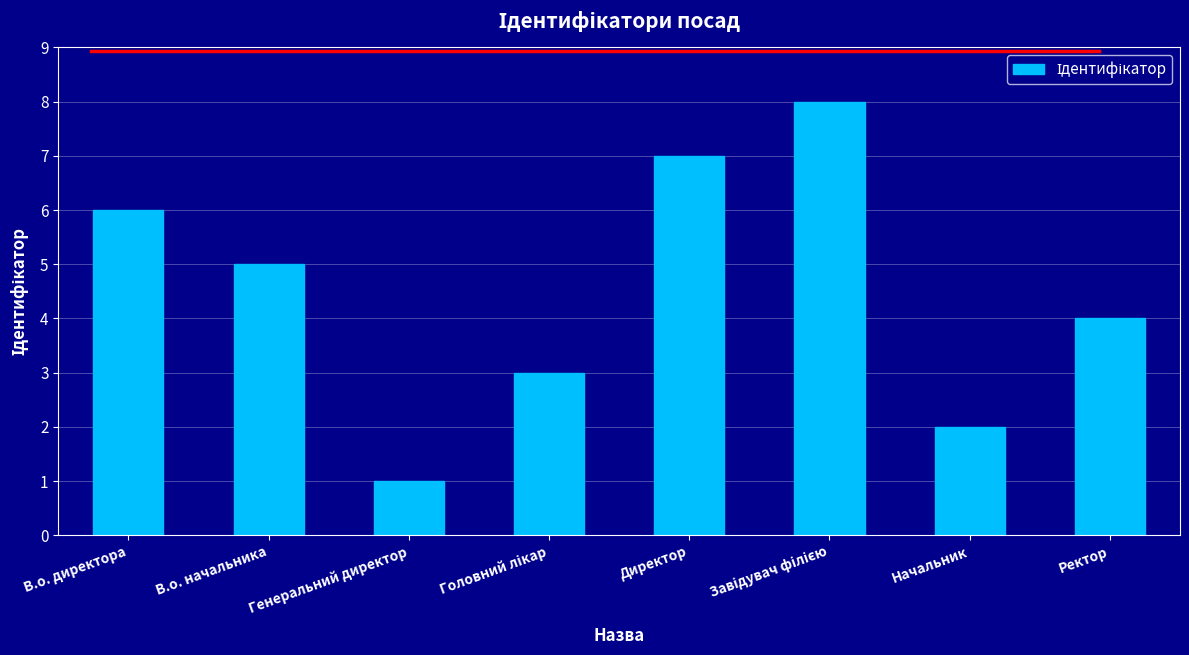

How many values are between 3 and 7?

5